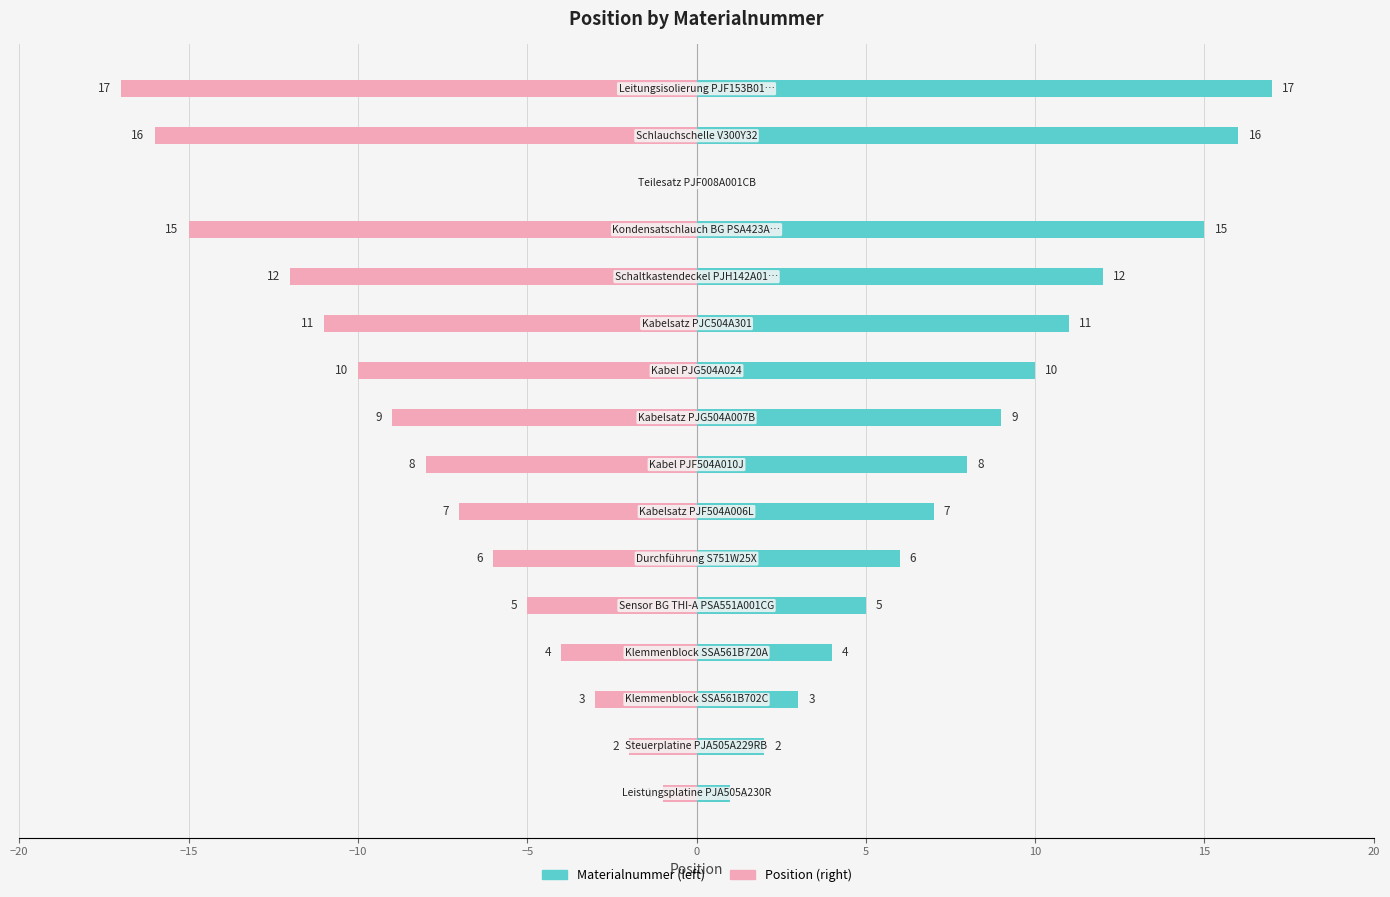

True or false: Materialnummer has a value of 4 at 14.

False